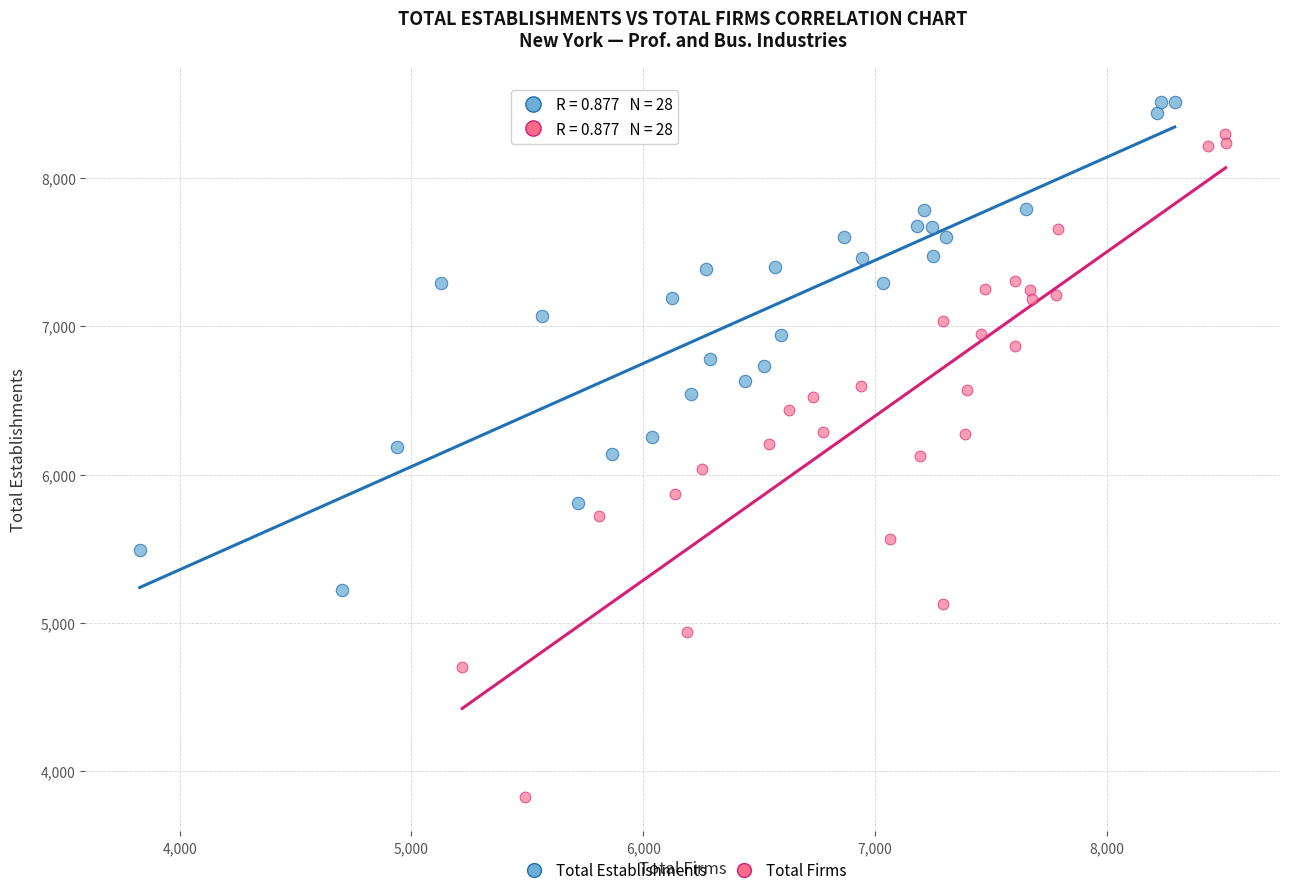

What are all the series names shown in the legend?

Total Establishments, Total Firms